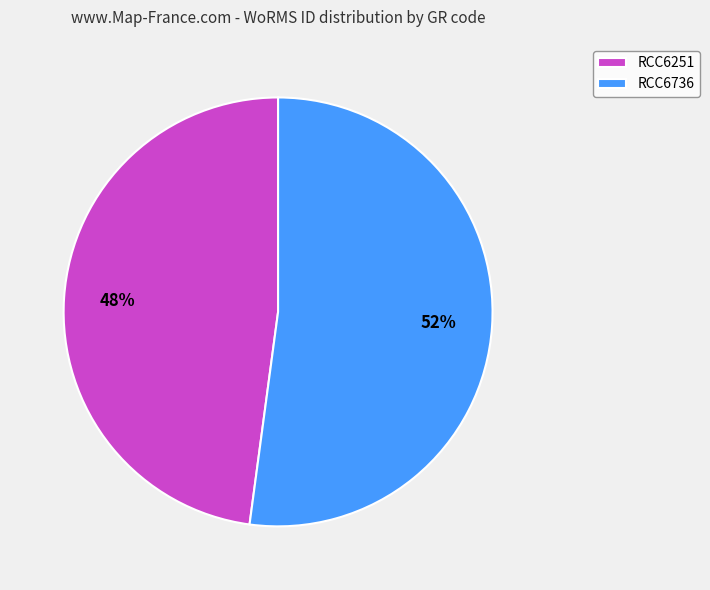

Which has a higher value, RCC6736 or RCC6251?

RCC6736